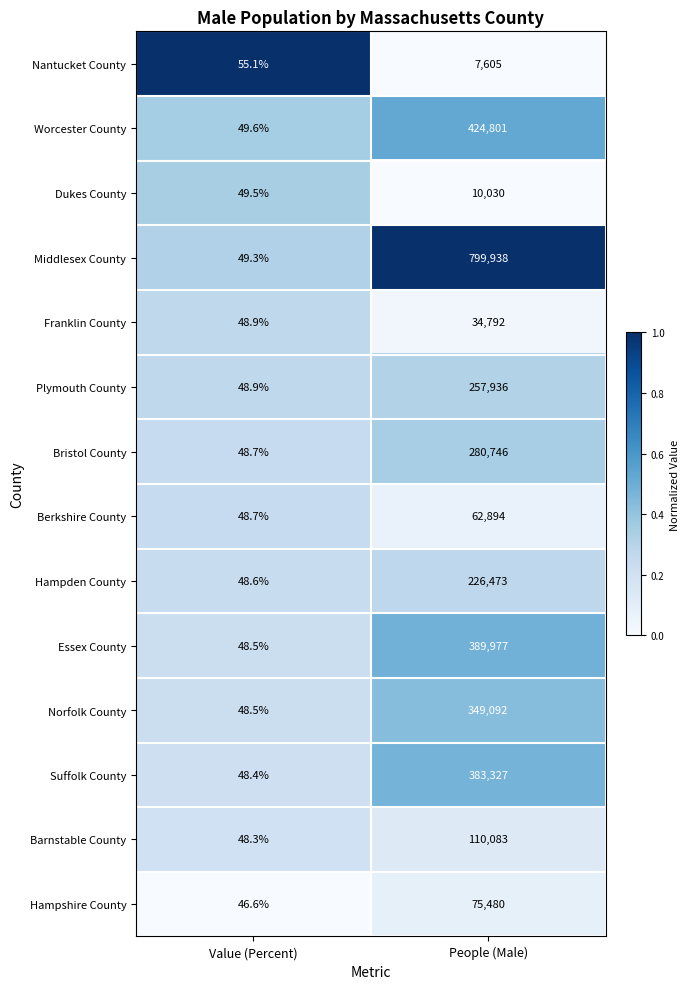

Rank the categories by Hampshire County value from highest to lowest.

People (Male), Value (Percent)